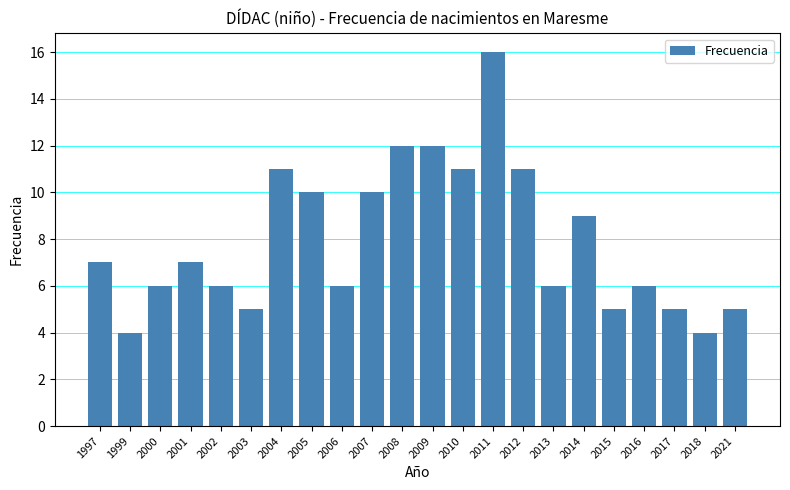

What is the greatest value displayed?

16